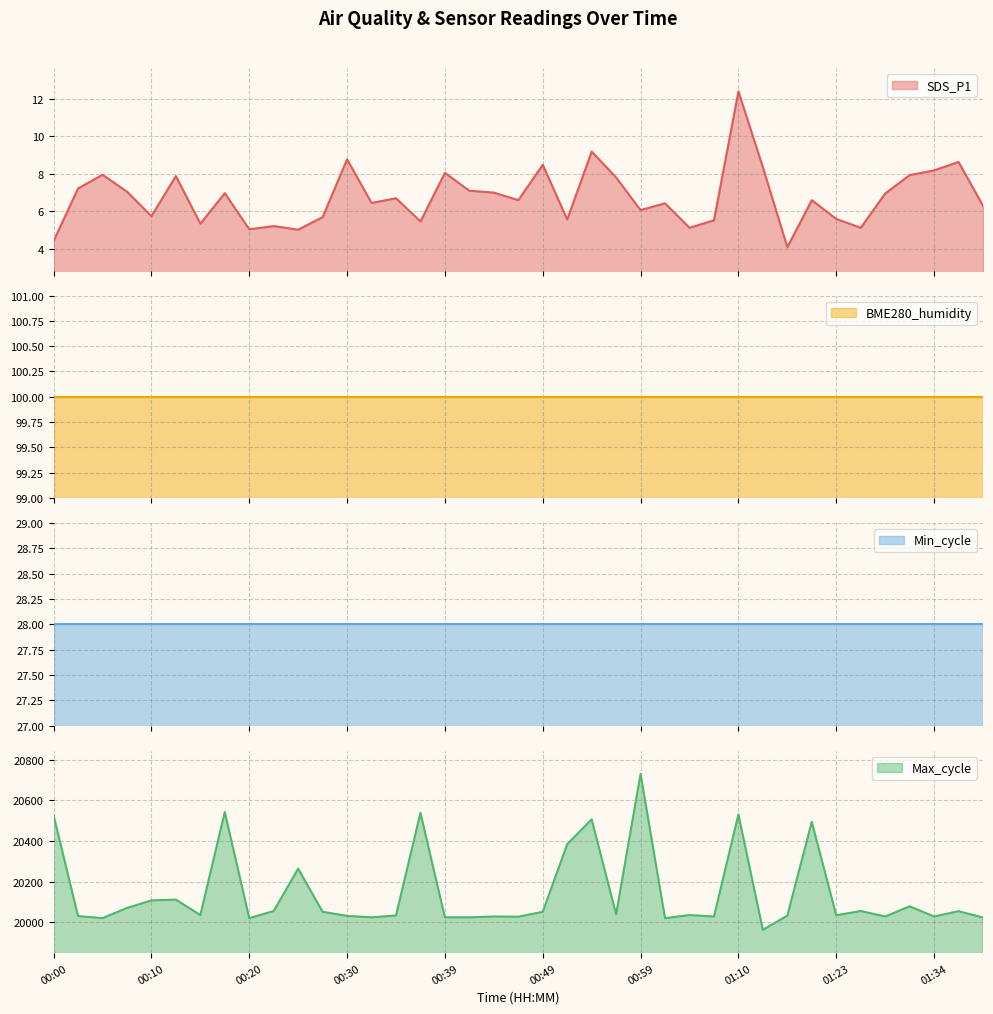

What is the difference between the highest and lowest values at 00:32?

20018.5